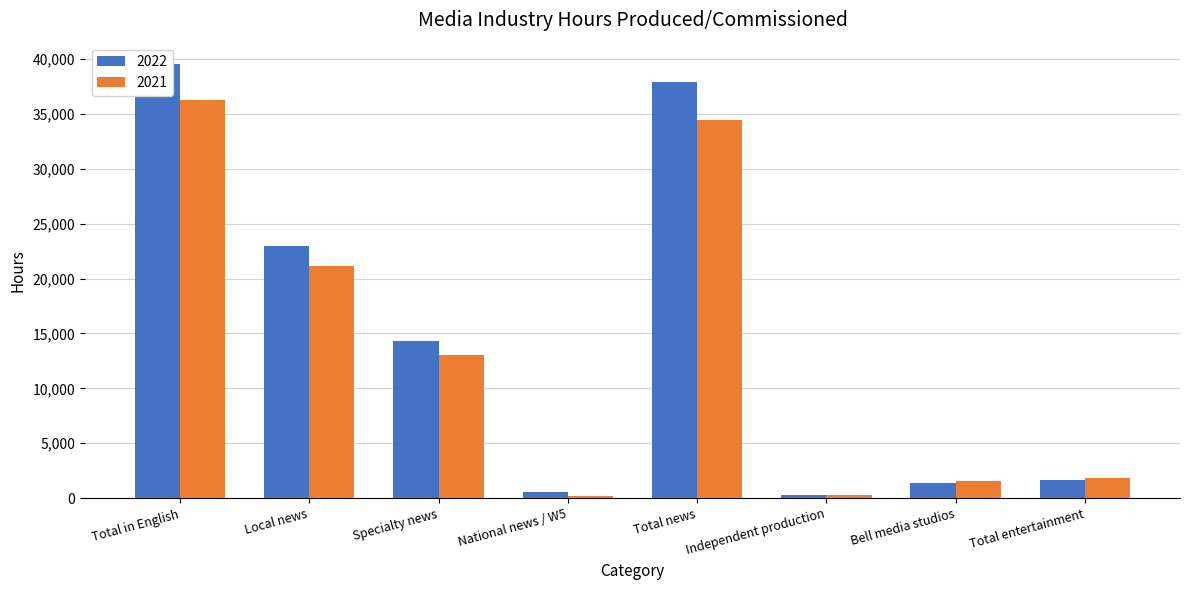

At which category is the sum across all series the highest?

Total in English